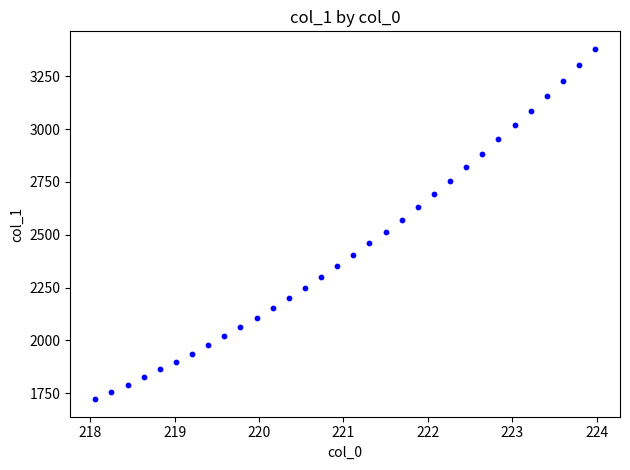

What is the range of X values (max minus min)?

5.9